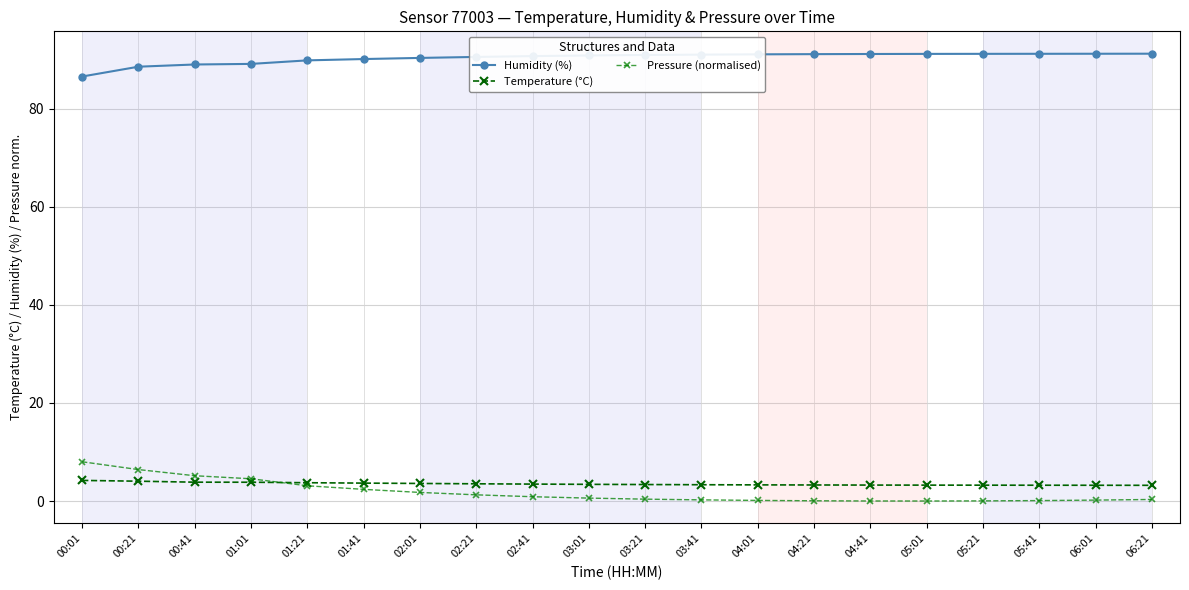

Which category has the highest value in the Temperature (°C) series?

00:01